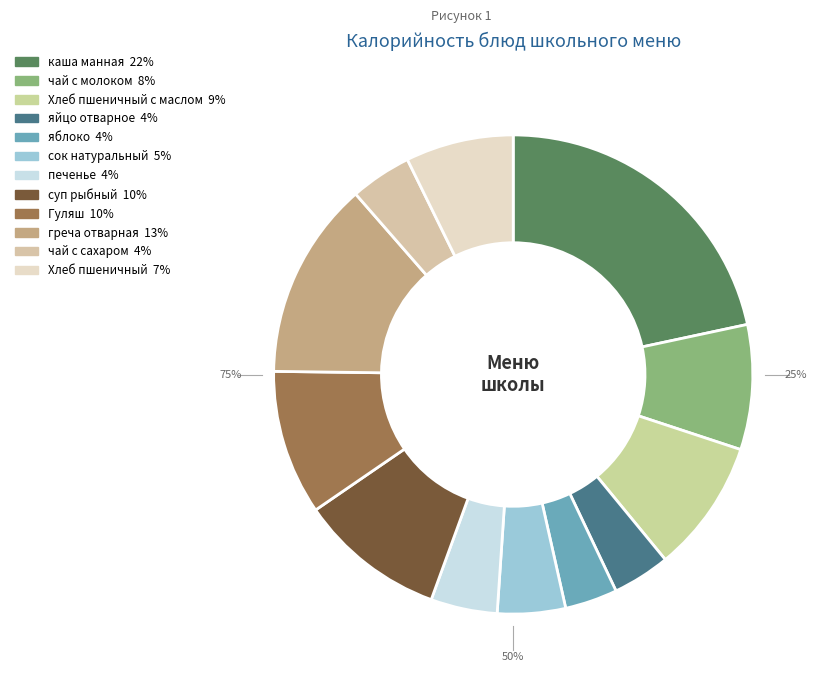

What percentage do яблоко and греча отварная together represent?

16.9%